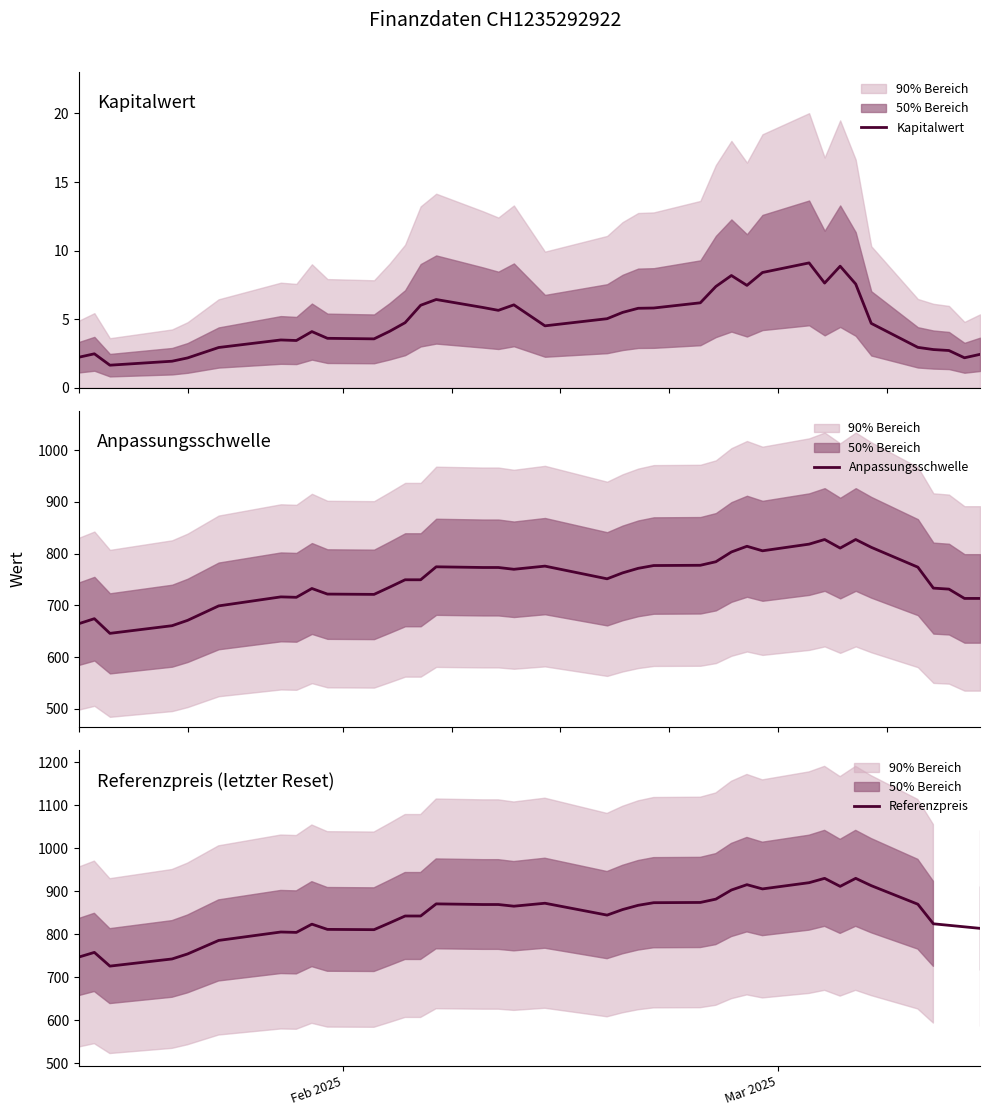

How many interior local peaks does the Referenzpreis series have?

8